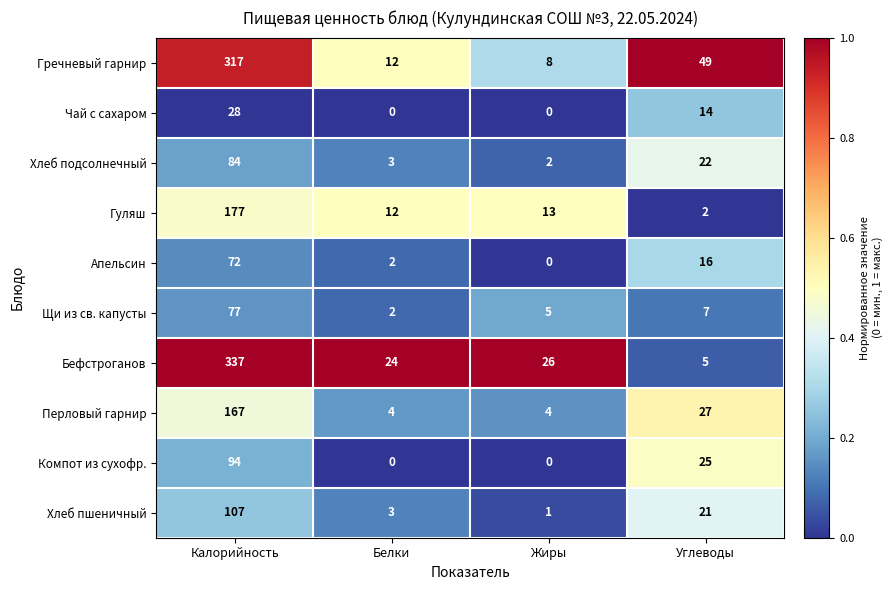

At how many categories does at least one series exceed 0?

4